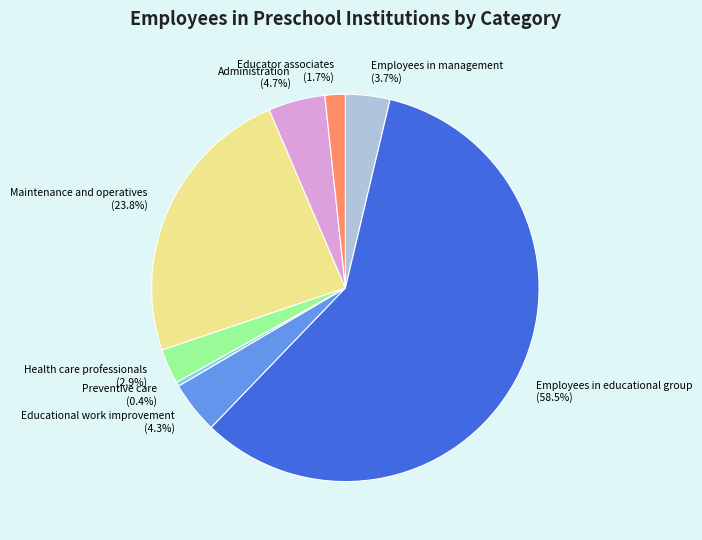

Which category has the biggest portion of the pie?

Employees in educational group